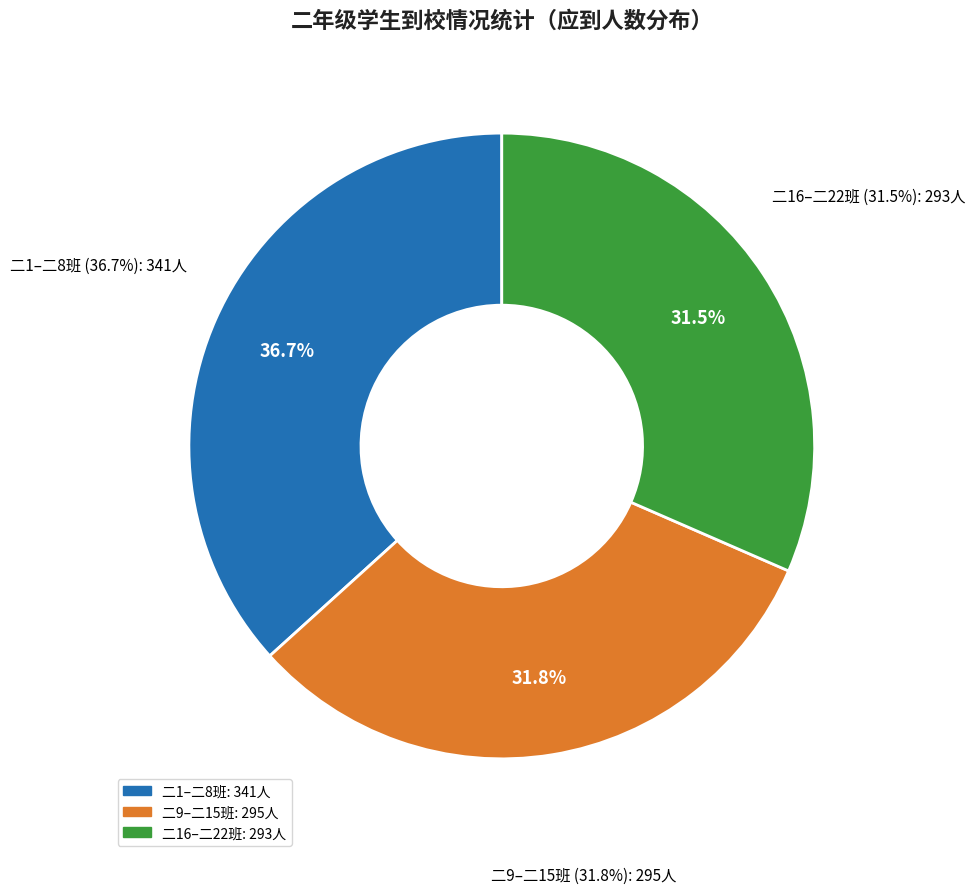

Between 二1 and 二17, which is larger?

二1